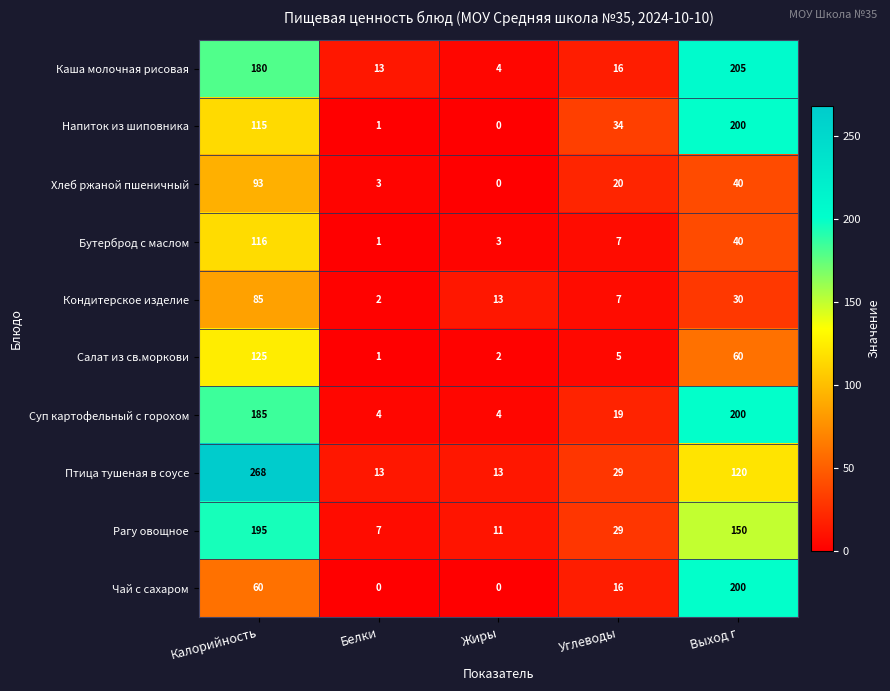

What is the sum of all Кондитерское изделие values?

137